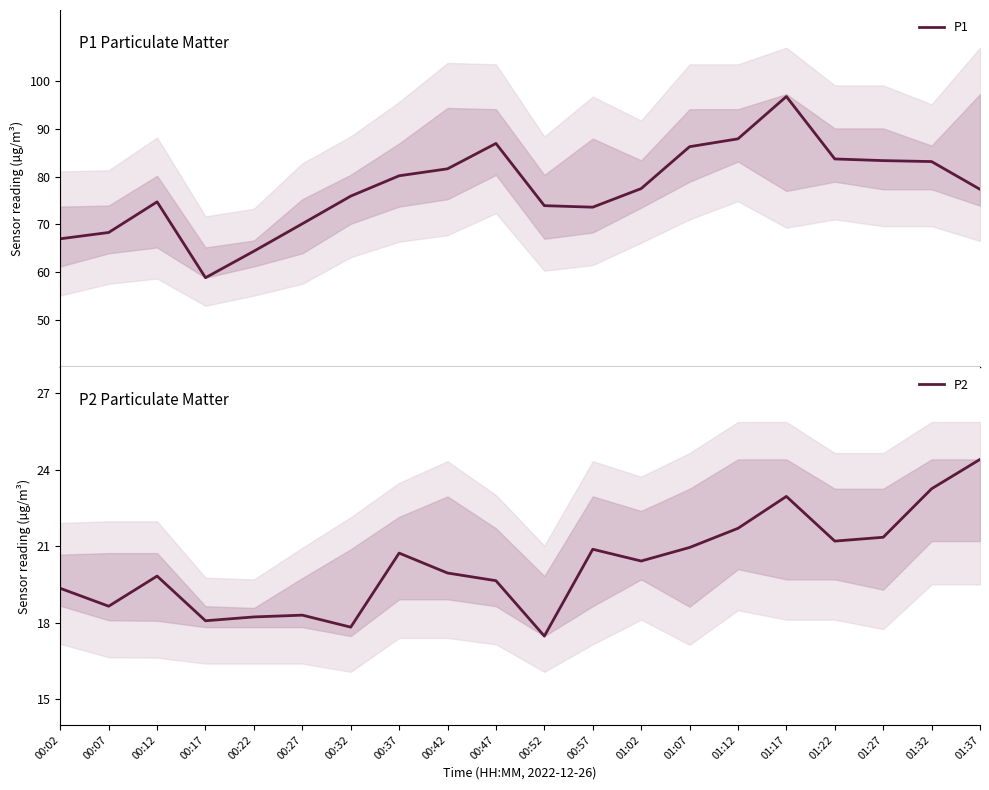

In P2, how many points are higher than both neighbors (excluding endpoints)?

5